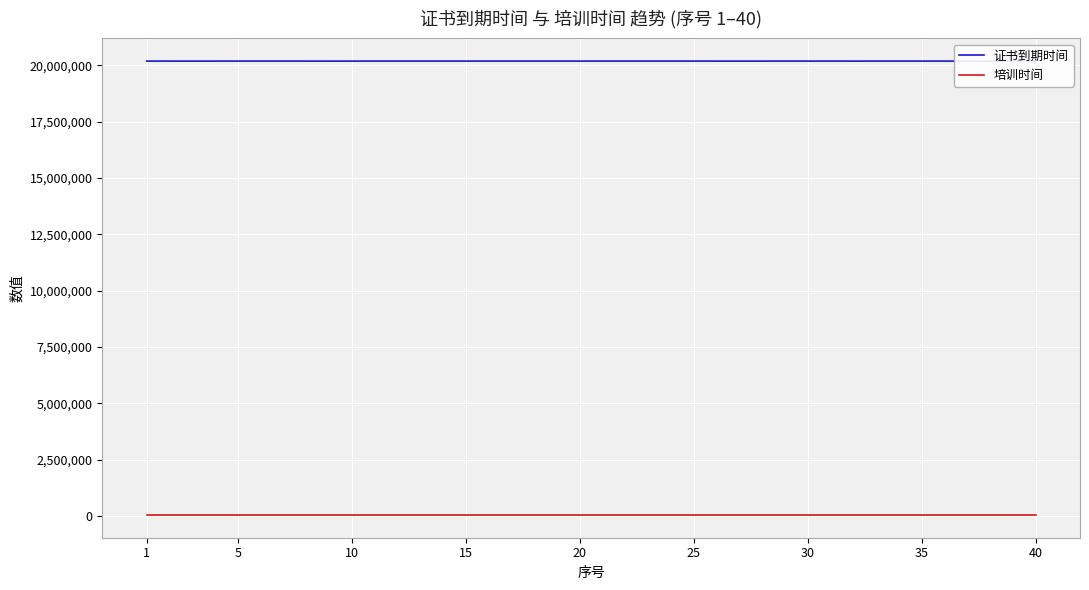

Is this an area chart (filled region under the line)?

No